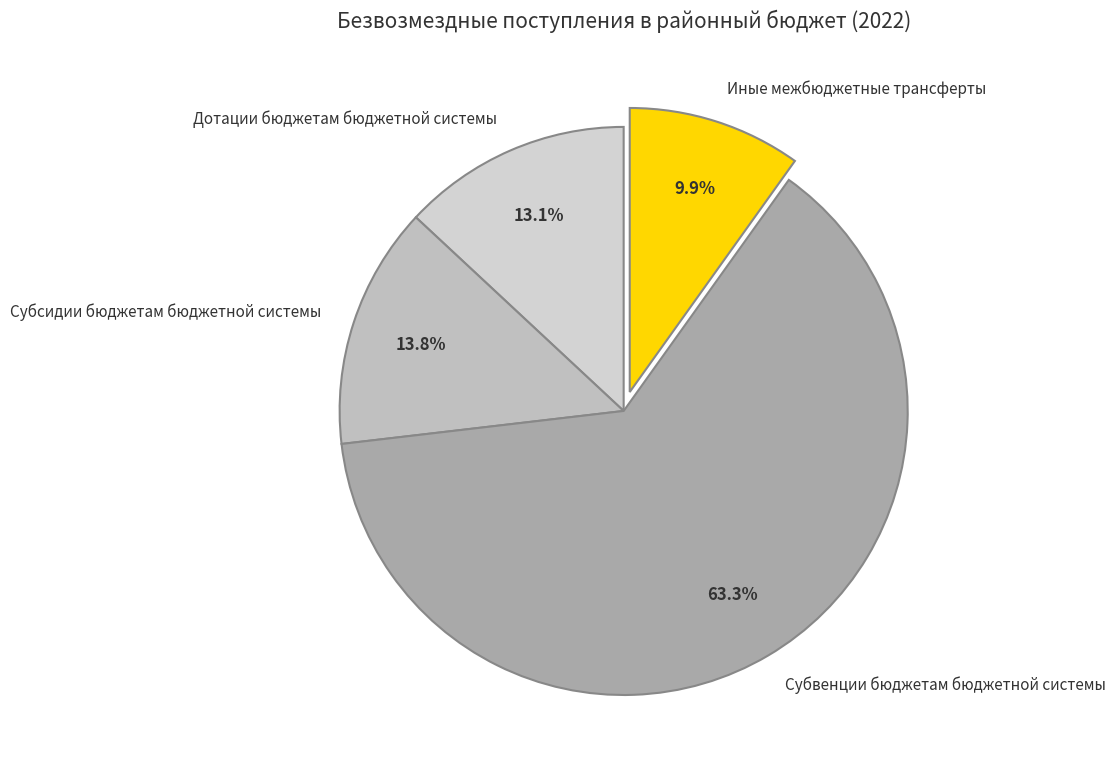

To the nearest percent, what percentage of the pie is Дотации бюджетам бюджетной системы?

13%